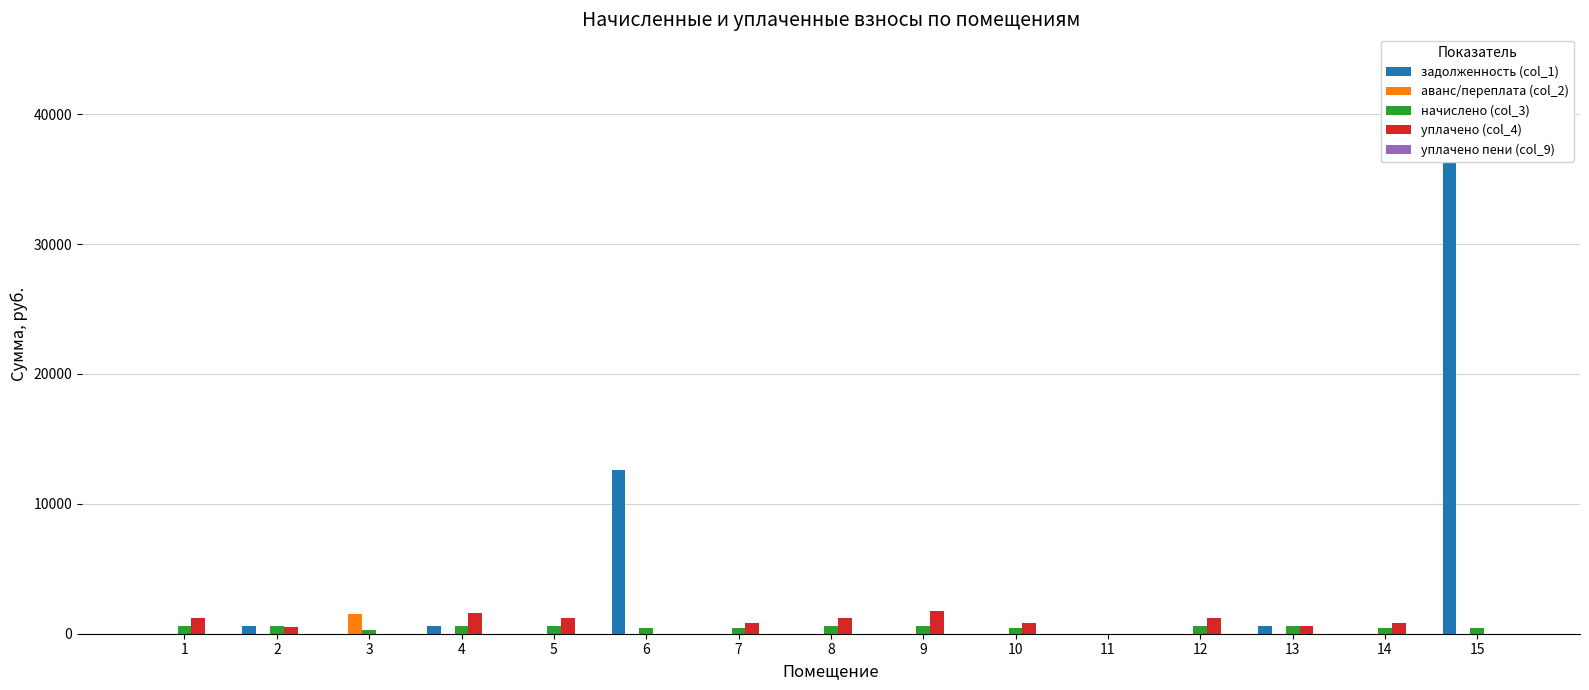

Count the number of data series in this chart.

5